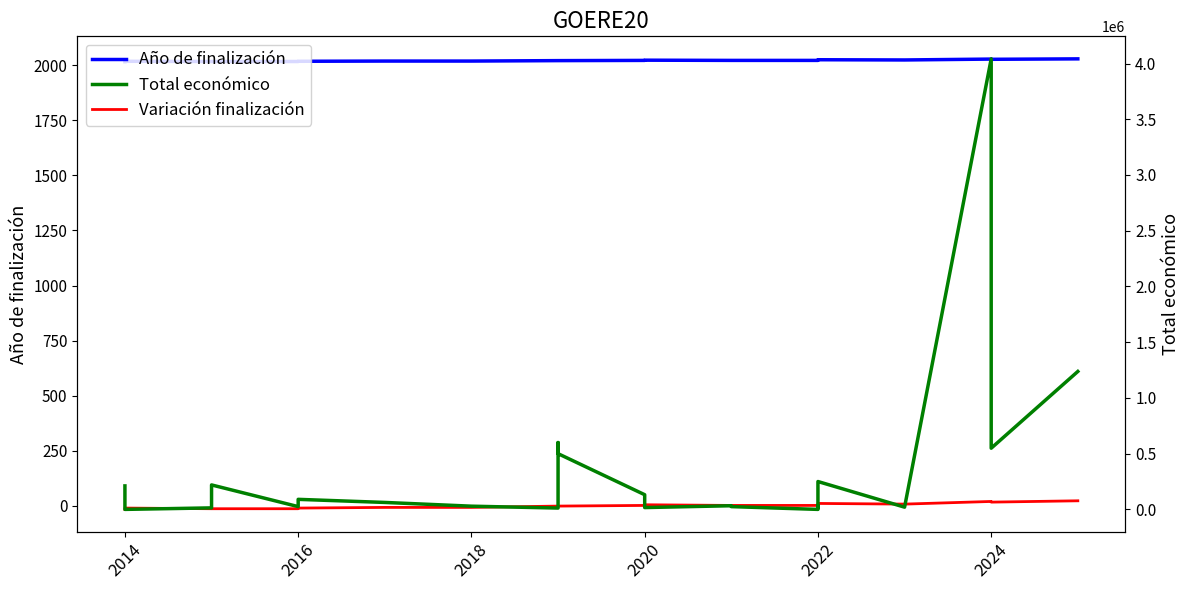

Which series has the widest spread of values?

Total económico